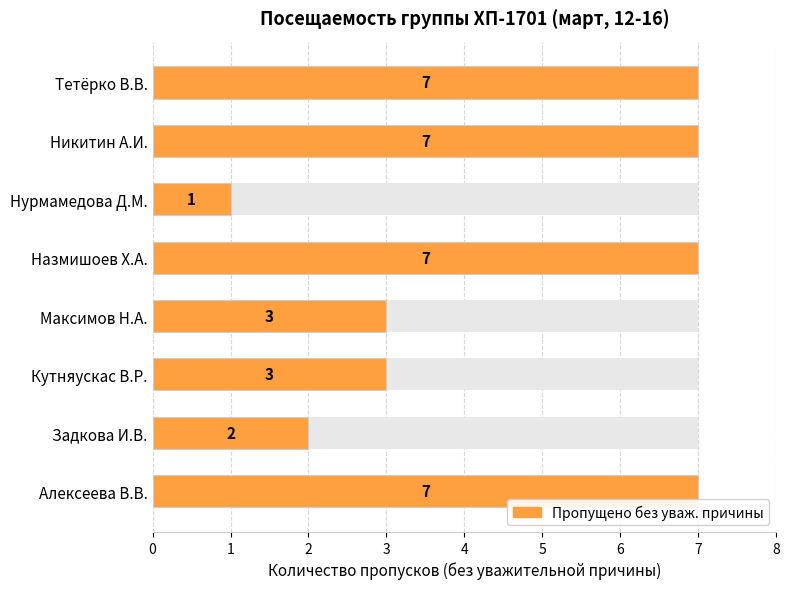

What is the average value?

5